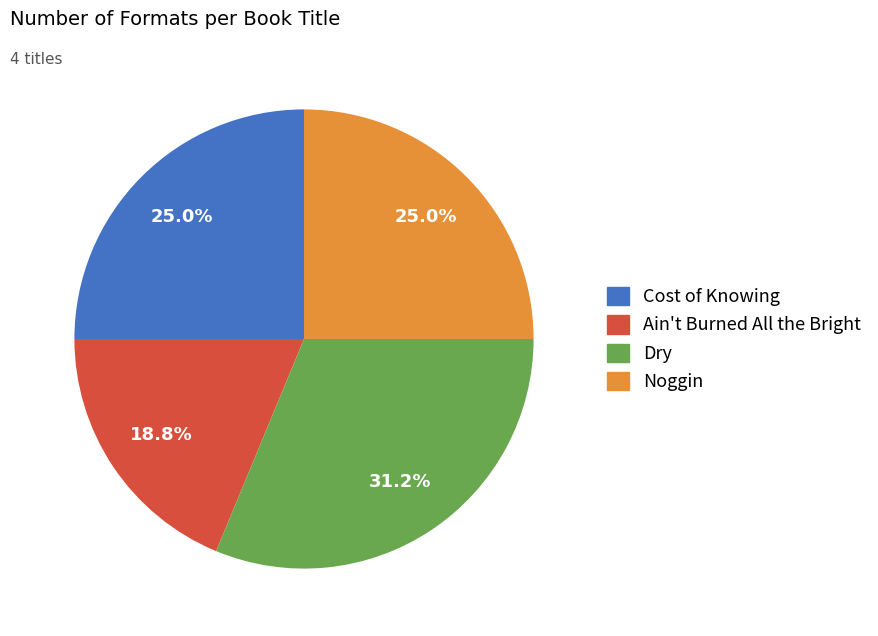

Which category has the biggest portion of the pie?

Dry